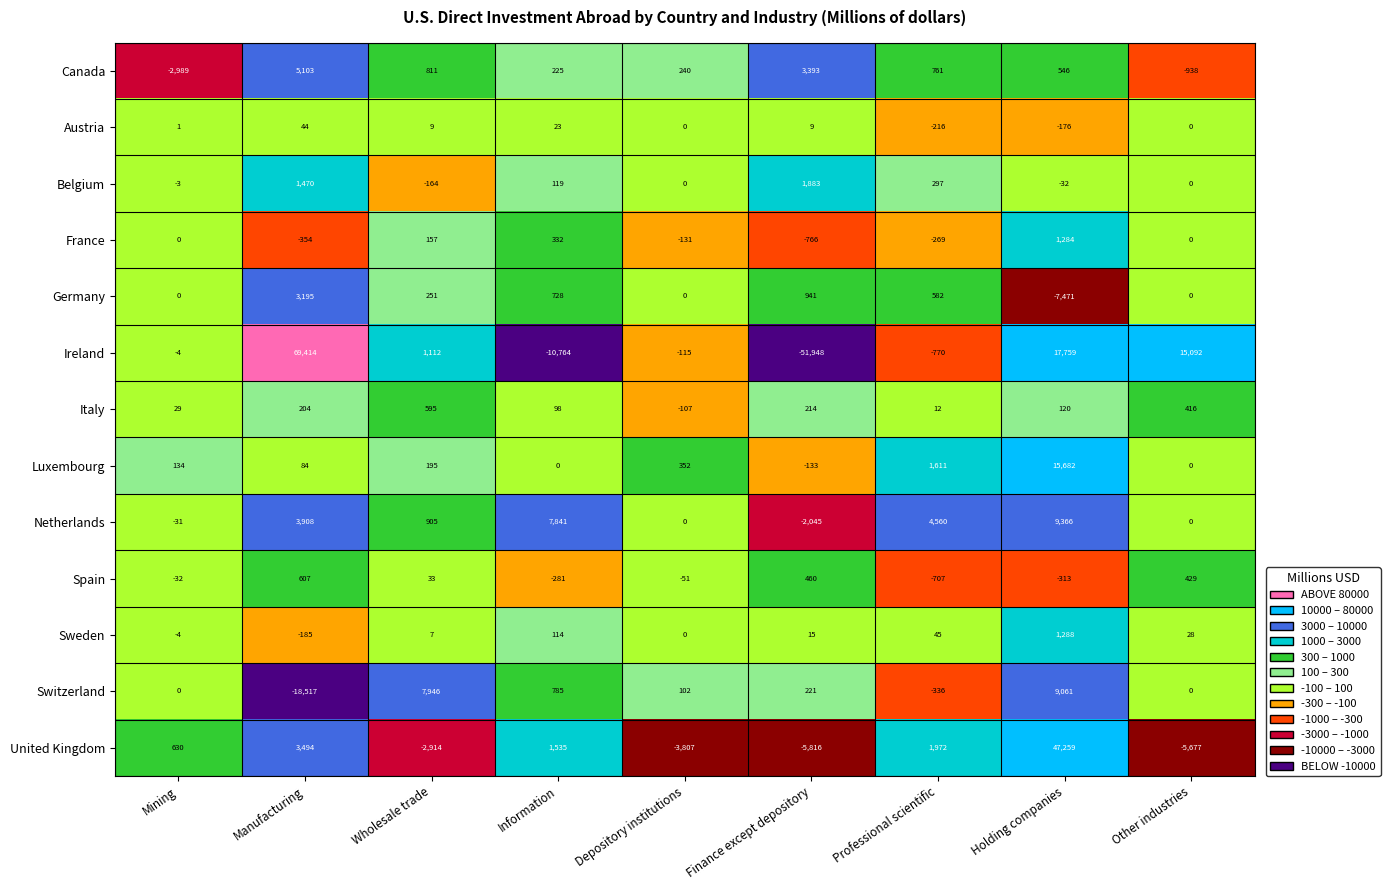

Rank the series at Wholesale trade from lowest to highest value.

United Kingdom, Belgium, Sweden, Austria, Spain, France, Luxembourg, Germany, Italy, Canada, Netherlands, Ireland, Switzerland